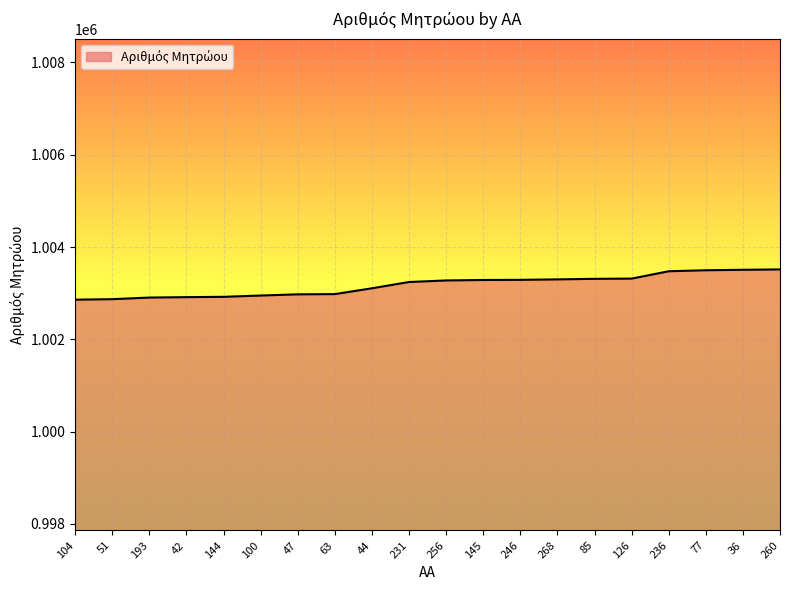

How many categories are shown in the chart?

20